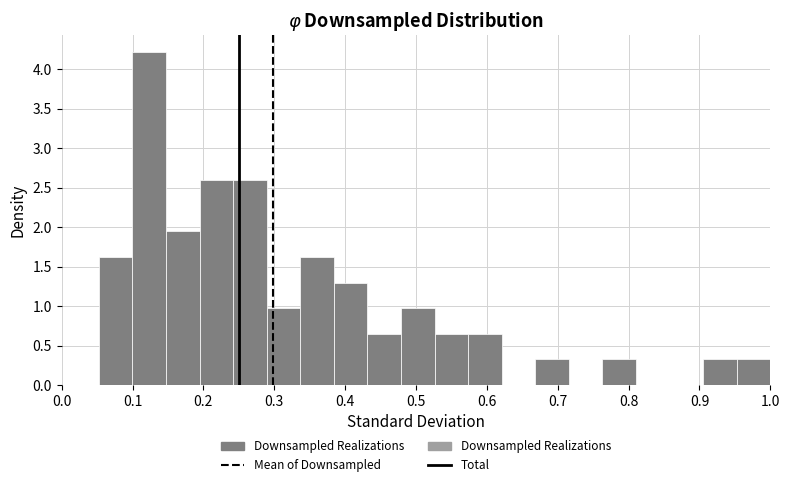

Which range on the x-axis has the tallest bar?

0.10 to 0.15